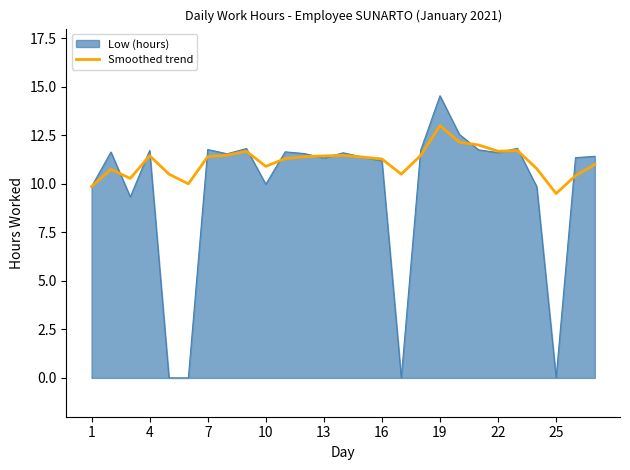

Rank the series by their maximum value, from highest to lowest.

Low (hours), Smoothed trend